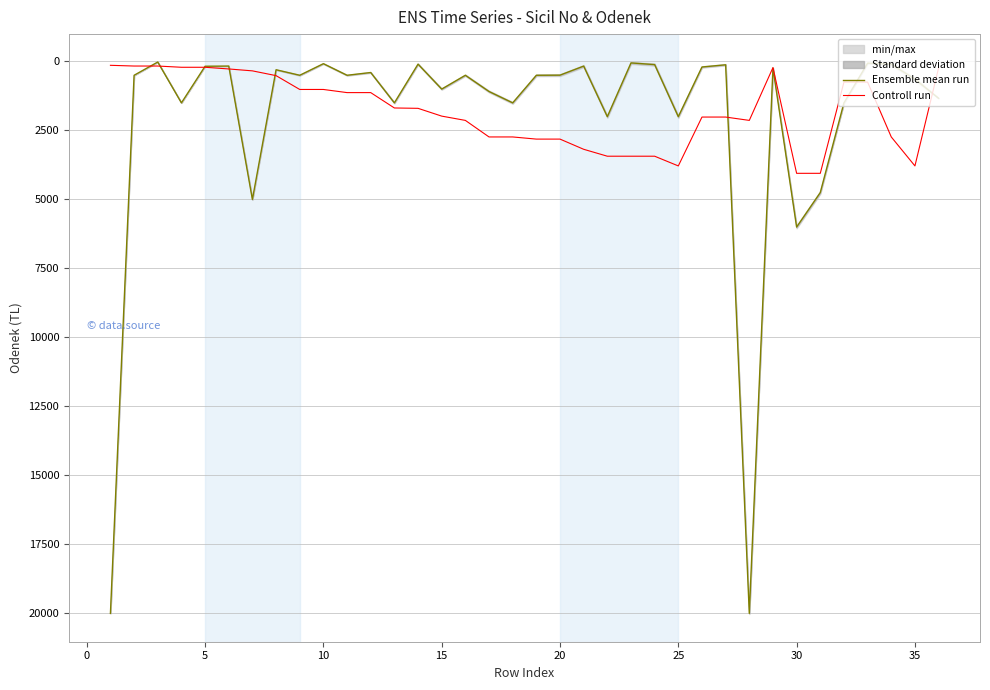

True or false: Controll run has a value of 1934 at 10.

False